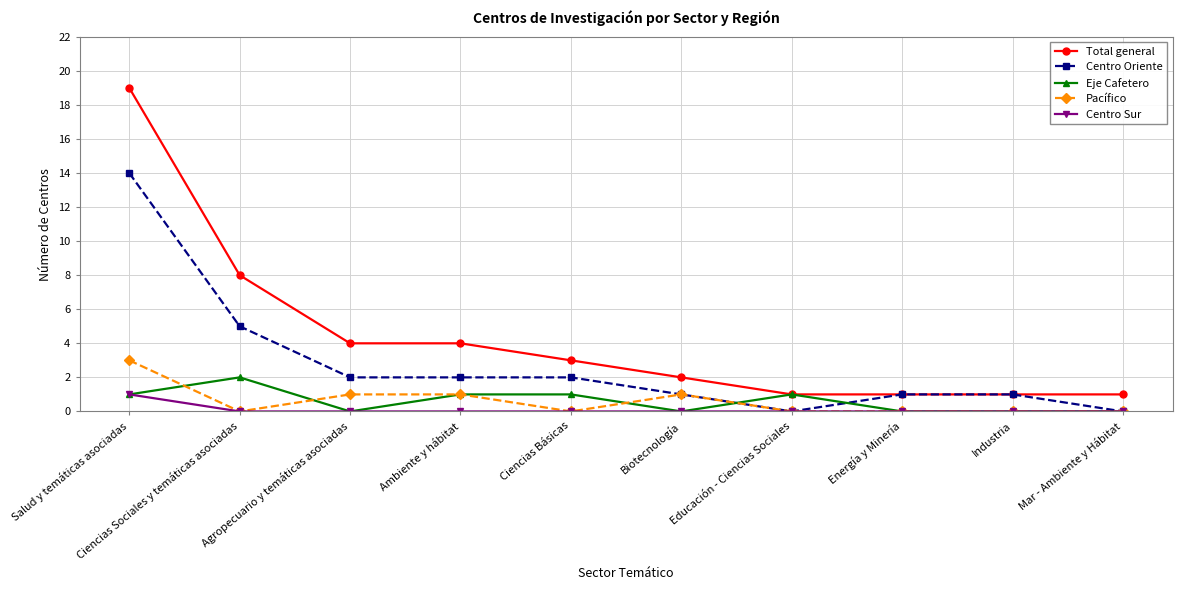

The Total general series shows 7 at Salud y temáticas asociadas. True or false?

False